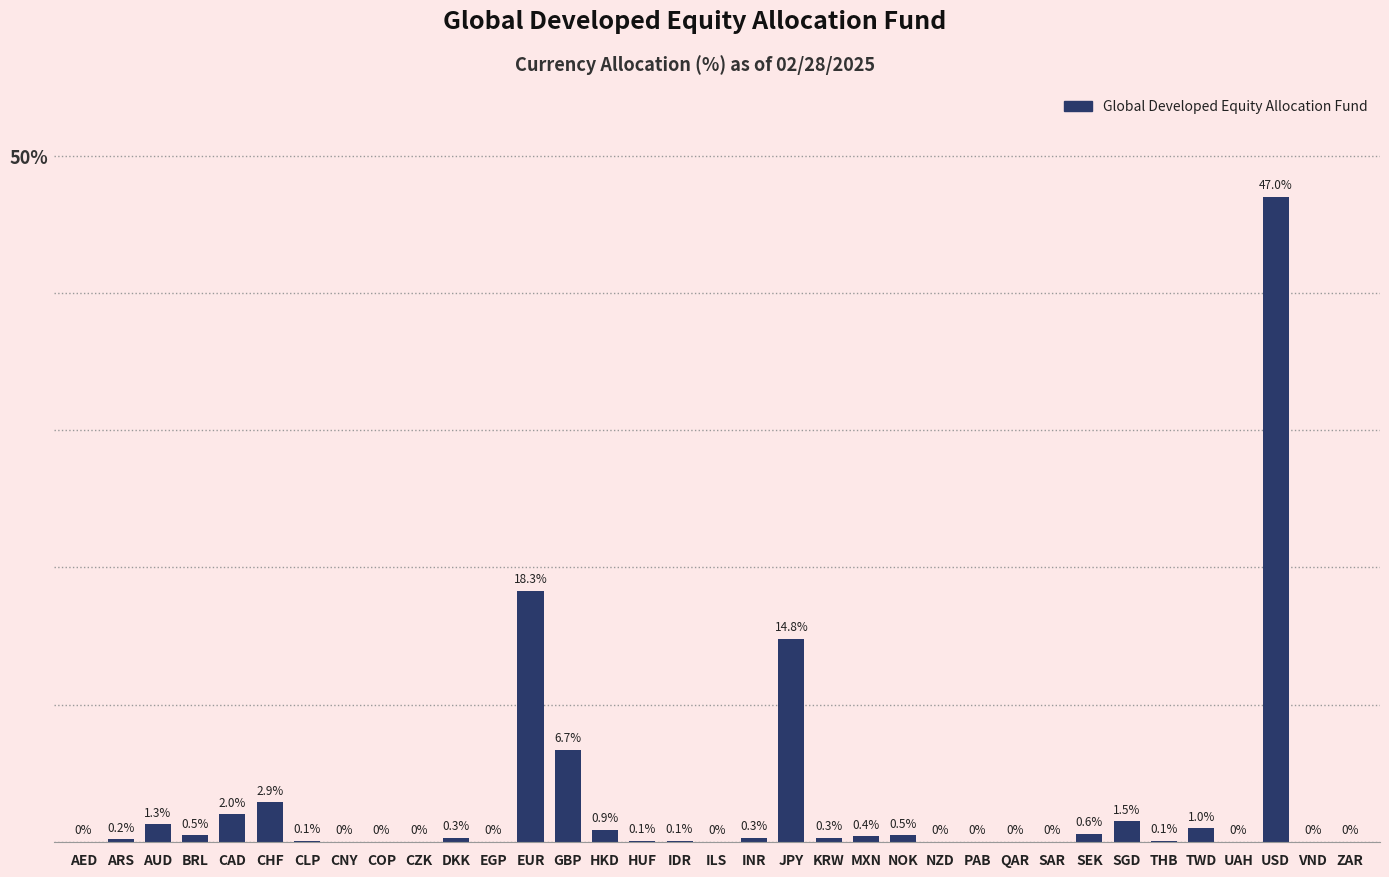

Reading left to right, list all the values displayed in this chart.

AED=0.0	ARS=0.2	AUD=1.3	BRL=0.5	CAD=2.0	CHF=2.9	CLP=0.1	CNY=0.0	COP=0.0	CZK=0.0	DKK=0.3	EGP=0.0	EUR=18.3	GBP=6.7	HKD=0.9	HUF=0.1	IDR=0.1	ILS=0.0	INR=0.3	JPY=14.8	KRW=0.3	MXN=0.4	NOK=0.5	NZD=0.0	PAB=0.0	QAR=0.0	SAR=0.0	SEK=0.6	SGD=1.5	THB=0.1	TWD=1.0	UAH=0.0	USD=47.0	VND=0.0	ZAR=0.0